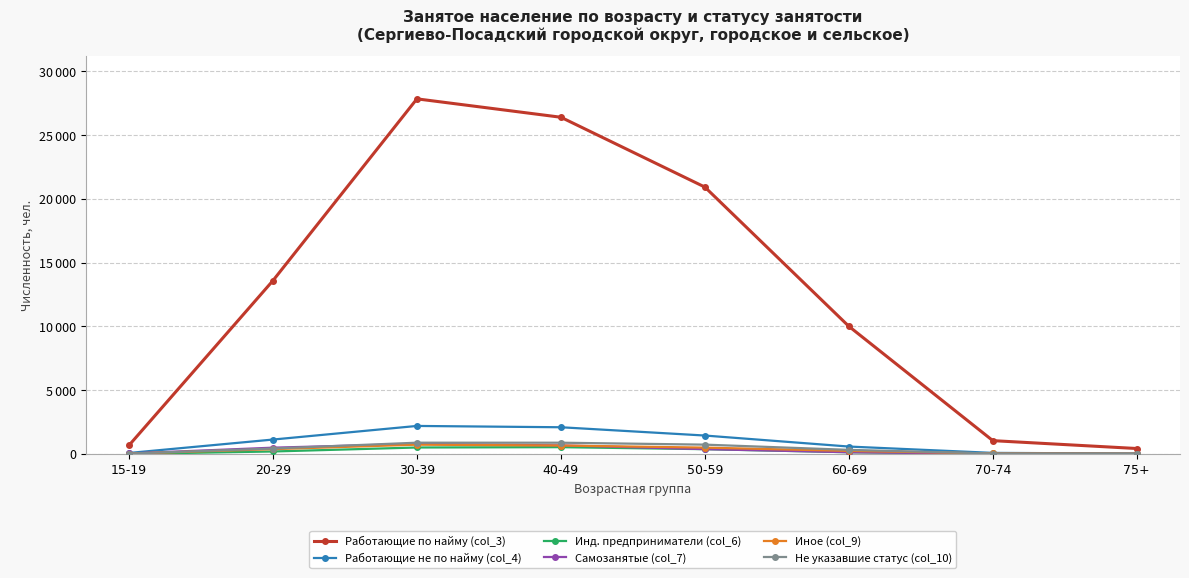

What are all the series names shown in the legend?

Работающие по найму (col_3), Работающие не по найму (col_4), Инд. предприниматели (col_6), Самозанятые (col_7), Иное (col_9), Не указавшие статус (col_10)